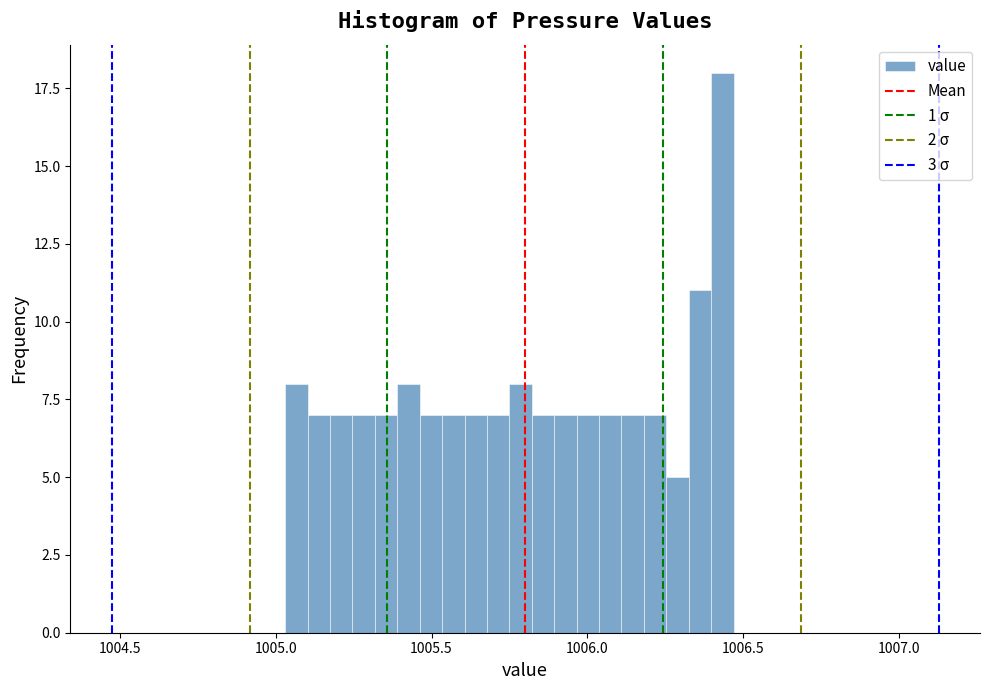

Around what value on the x-axis is the tallest bar? Give the approximate position of its centre, as read against the axis.

1006.45